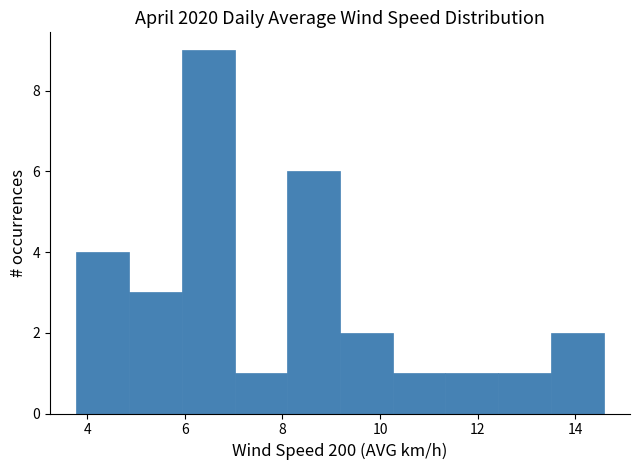

Reading left to right, transcribe this chart: for each bar, give the range it covers on the x-axis and its height. Neither the bar edges nor the heights are printed on the chart, so give them approximately, as read against the axes.

3.78 to 4.86: 4
4.86 to 5.94: 3
5.94 to 7.02: 9
7.02 to 8.10: 1
8.10 to 9.18: 6
9.18 to 10.26: 2
10.26 to 11.34: 1
11.34 to 12.42: 1
12.42 to 13.50: 1
13.50 to 14.58: 2